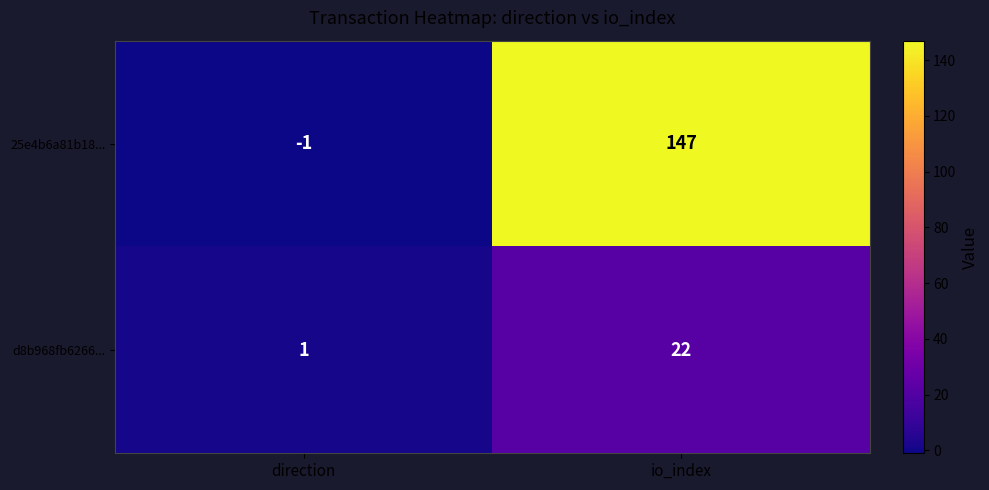

At which category is the sum across all series the highest?

io_index